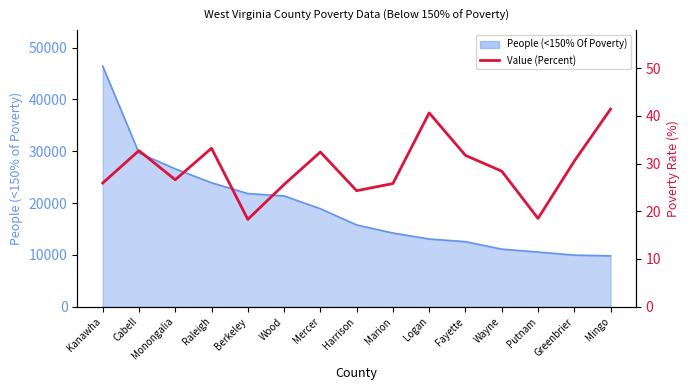

Reading left to right, what are all the values shown in this chart?

25.9	32.7	26.6	33.2	18.3	25.6	32.4	24.3	25.8	40.6	31.7	28.4	18.5	30.5	41.4